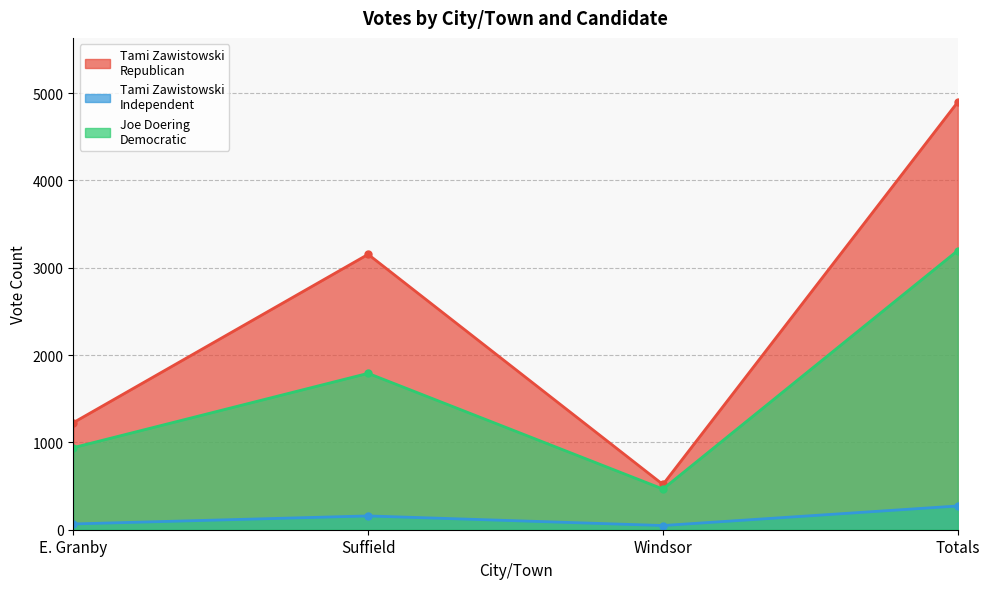

Reading left to right, transcribe all the data shown in this chart.

Tami Zawistowski
Republican: 1226	3154	518	4898
Tami Zawistowski
Independent: 66	158	48	272
Joe Doering
Democratic: 940	1791	466	3197